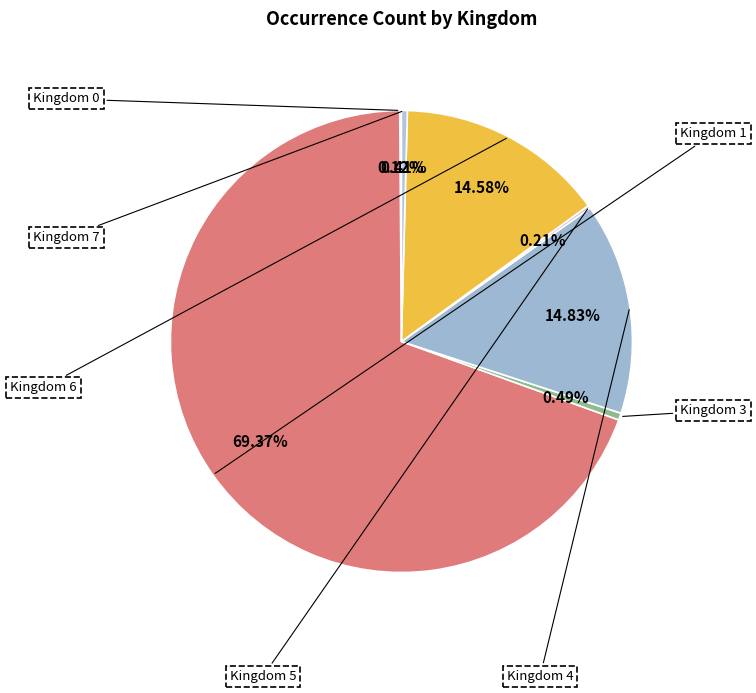

Count the number of slices in the pie.

7